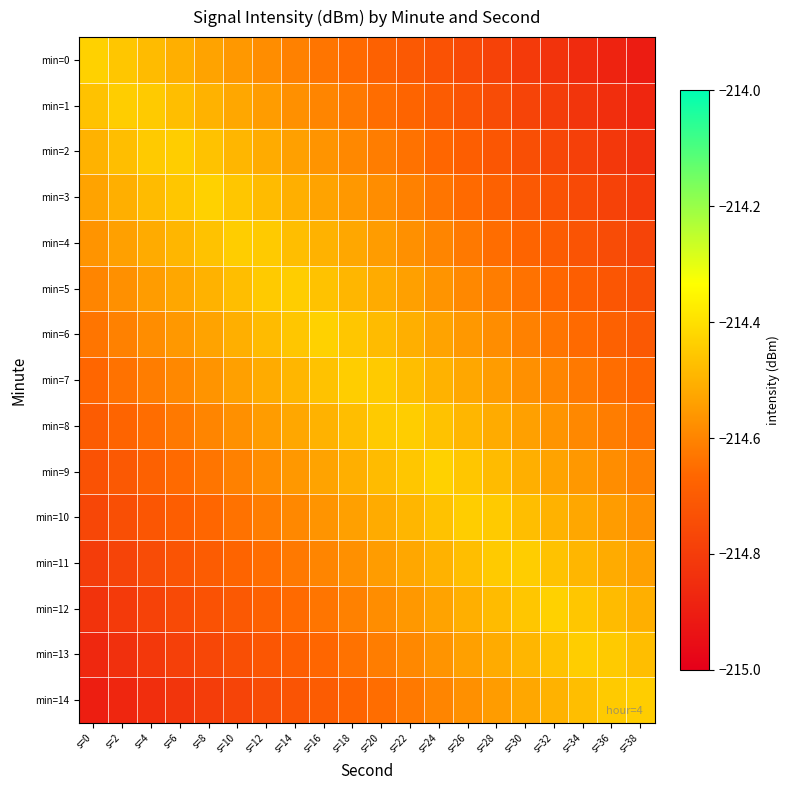

Reading left to right, list all the values displayed in this chart.

min=0: s=0=-214.4	s=2=-214.5	s=4=-214.5	s=6=-214.5	s=8=-214.5	s=10=-214.6	s=12=-214.6	s=14=-214.6	s=16=-214.6	s=18=-214.7	s=20=-214.7	s=22=-214.7	s=24=-214.7	s=26=-214.8	s=28=-214.8	s=30=-214.8	s=32=-214.8	s=34=-214.9	s=36=-214.9	s=38=-214.9
min=1: s=0=-214.5	s=2=-214.4	s=4=-214.4	s=6=-214.5	s=8=-214.5	s=10=-214.5	s=12=-214.5	s=14=-214.6	s=16=-214.6	s=18=-214.6	s=20=-214.6	s=22=-214.7	s=24=-214.7	s=26=-214.7	s=28=-214.7	s=30=-214.8	s=32=-214.8	s=34=-214.8	s=36=-214.8	s=38=-214.9
min=2: s=0=-214.5	s=2=-214.5	s=4=-214.4	s=6=-214.4	s=8=-214.5	s=10=-214.5	s=12=-214.5	s=14=-214.5	s=16=-214.6	s=18=-214.6	s=20=-214.6	s=22=-214.6	s=24=-214.7	s=26=-214.7	s=28=-214.7	s=30=-214.7	s=32=-214.8	s=34=-214.8	s=36=-214.8	s=38=-214.8
min=3: s=0=-214.5	s=2=-214.5	s=4=-214.5	s=6=-214.5	s=8=-214.4	s=10=-214.5	s=12=-214.5	s=14=-214.5	s=16=-214.5	s=18=-214.6	s=20=-214.6	s=22=-214.6	s=24=-214.6	s=26=-214.7	s=28=-214.7	s=30=-214.7	s=32=-214.7	s=34=-214.8	s=36=-214.8	s=38=-214.8
min=4: s=0=-214.6	s=2=-214.5	s=4=-214.5	s=6=-214.5	s=8=-214.5	s=10=-214.4	s=12=-214.4	s=14=-214.5	s=16=-214.5	s=18=-214.5	s=20=-214.5	s=22=-214.6	s=24=-214.6	s=26=-214.6	s=28=-214.6	s=30=-214.7	s=32=-214.7	s=34=-214.7	s=36=-214.7	s=38=-214.8
min=5: s=0=-214.6	s=2=-214.6	s=4=-214.5	s=6=-214.5	s=8=-214.5	s=10=-214.5	s=12=-214.4	s=14=-214.4	s=16=-214.5	s=18=-214.5	s=20=-214.5	s=22=-214.5	s=24=-214.6	s=26=-214.6	s=28=-214.6	s=30=-214.6	s=32=-214.7	s=34=-214.7	s=36=-214.7	s=38=-214.7
min=6: s=0=-214.6	s=2=-214.6	s=4=-214.6	s=6=-214.6	s=8=-214.5	s=10=-214.5	s=12=-214.5	s=14=-214.5	s=16=-214.4	s=18=-214.5	s=20=-214.5	s=22=-214.5	s=24=-214.5	s=26=-214.6	s=28=-214.6	s=30=-214.6	s=32=-214.6	s=34=-214.7	s=36=-214.7	s=38=-214.7
min=7: s=0=-214.7	s=2=-214.6	s=4=-214.6	s=6=-214.6	s=8=-214.6	s=10=-214.5	s=12=-214.5	s=14=-214.5	s=16=-214.5	s=18=-214.4	s=20=-214.4	s=22=-214.5	s=24=-214.5	s=26=-214.5	s=28=-214.5	s=30=-214.6	s=32=-214.6	s=34=-214.6	s=36=-214.6	s=38=-214.7
min=8: s=0=-214.7	s=2=-214.7	s=4=-214.6	s=6=-214.6	s=8=-214.6	s=10=-214.6	s=12=-214.5	s=14=-214.5	s=16=-214.5	s=18=-214.5	s=20=-214.4	s=22=-214.4	s=24=-214.5	s=26=-214.5	s=28=-214.5	s=30=-214.5	s=32=-214.6	s=34=-214.6	s=36=-214.6	s=38=-214.6
min=9: s=0=-214.7	s=2=-214.7	s=4=-214.7	s=6=-214.7	s=8=-214.6	s=10=-214.6	s=12=-214.6	s=14=-214.6	s=16=-214.5	s=18=-214.5	s=20=-214.5	s=22=-214.5	s=24=-214.4	s=26=-214.5	s=28=-214.5	s=30=-214.5	s=32=-214.5	s=34=-214.6	s=36=-214.6	s=38=-214.6
min=10: s=0=-214.8	s=2=-214.7	s=4=-214.7	s=6=-214.7	s=8=-214.7	s=10=-214.6	s=12=-214.6	s=14=-214.6	s=16=-214.6	s=18=-214.5	s=20=-214.5	s=22=-214.5	s=24=-214.5	s=26=-214.4	s=28=-214.4	s=30=-214.5	s=32=-214.5	s=34=-214.5	s=36=-214.5	s=38=-214.6
min=11: s=0=-214.8	s=2=-214.8	s=4=-214.7	s=6=-214.7	s=8=-214.7	s=10=-214.7	s=12=-214.6	s=14=-214.6	s=16=-214.6	s=18=-214.6	s=20=-214.5	s=22=-214.5	s=24=-214.5	s=26=-214.5	s=28=-214.4	s=30=-214.4	s=32=-214.5	s=34=-214.5	s=36=-214.5	s=38=-214.5
min=12: s=0=-214.8	s=2=-214.8	s=4=-214.8	s=6=-214.8	s=8=-214.7	s=10=-214.7	s=12=-214.7	s=14=-214.7	s=16=-214.6	s=18=-214.6	s=20=-214.6	s=22=-214.6	s=24=-214.5	s=26=-214.5	s=28=-214.5	s=30=-214.5	s=32=-214.4	s=34=-214.5	s=36=-214.5	s=38=-214.5
min=13: s=0=-214.9	s=2=-214.8	s=4=-214.8	s=6=-214.8	s=8=-214.8	s=10=-214.7	s=12=-214.7	s=14=-214.7	s=16=-214.7	s=18=-214.6	s=20=-214.6	s=22=-214.6	s=24=-214.6	s=26=-214.5	s=28=-214.5	s=30=-214.5	s=32=-214.5	s=34=-214.4	s=36=-214.4	s=38=-214.5
min=14: s=0=-214.9	s=2=-214.9	s=4=-214.8	s=6=-214.8	s=8=-214.8	s=10=-214.8	s=12=-214.7	s=14=-214.7	s=16=-214.7	s=18=-214.7	s=20=-214.6	s=22=-214.6	s=24=-214.6	s=26=-214.6	s=28=-214.5	s=30=-214.5	s=32=-214.5	s=34=-214.5	s=36=-214.4	s=38=-214.4